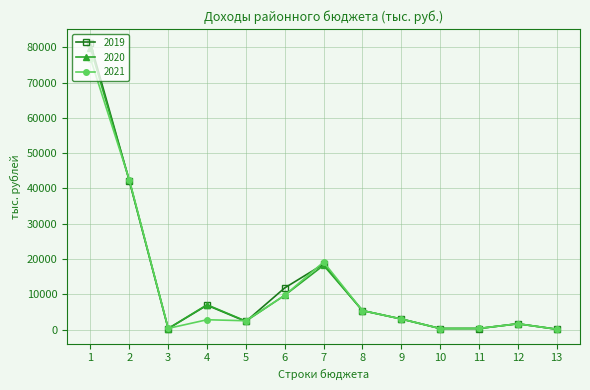

How many interior local peaks does the 2020 series have?

3